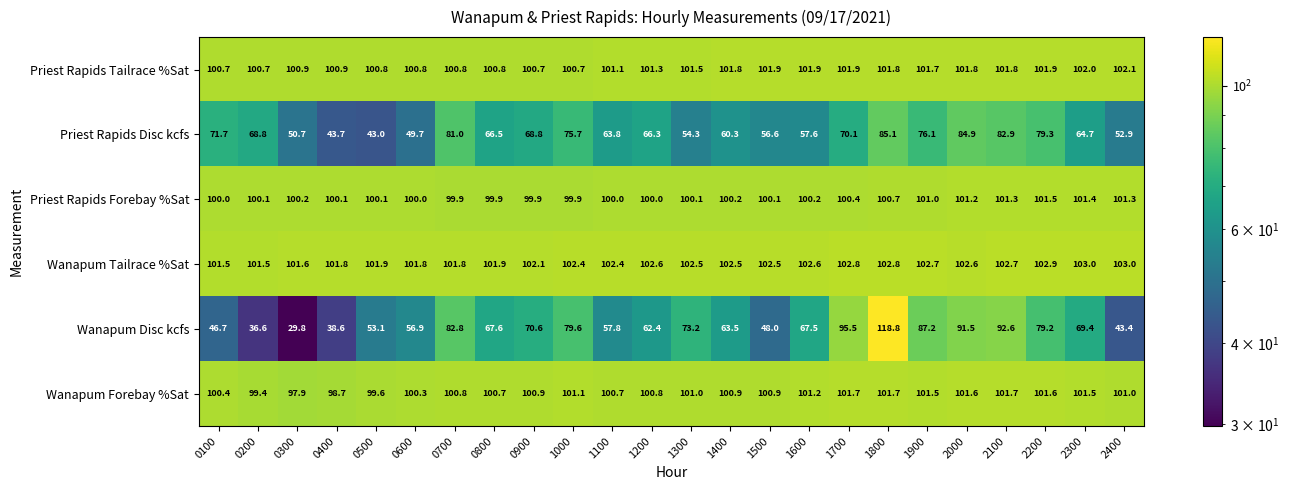

What is the difference between the highest and lowest values at 0100?

54.8